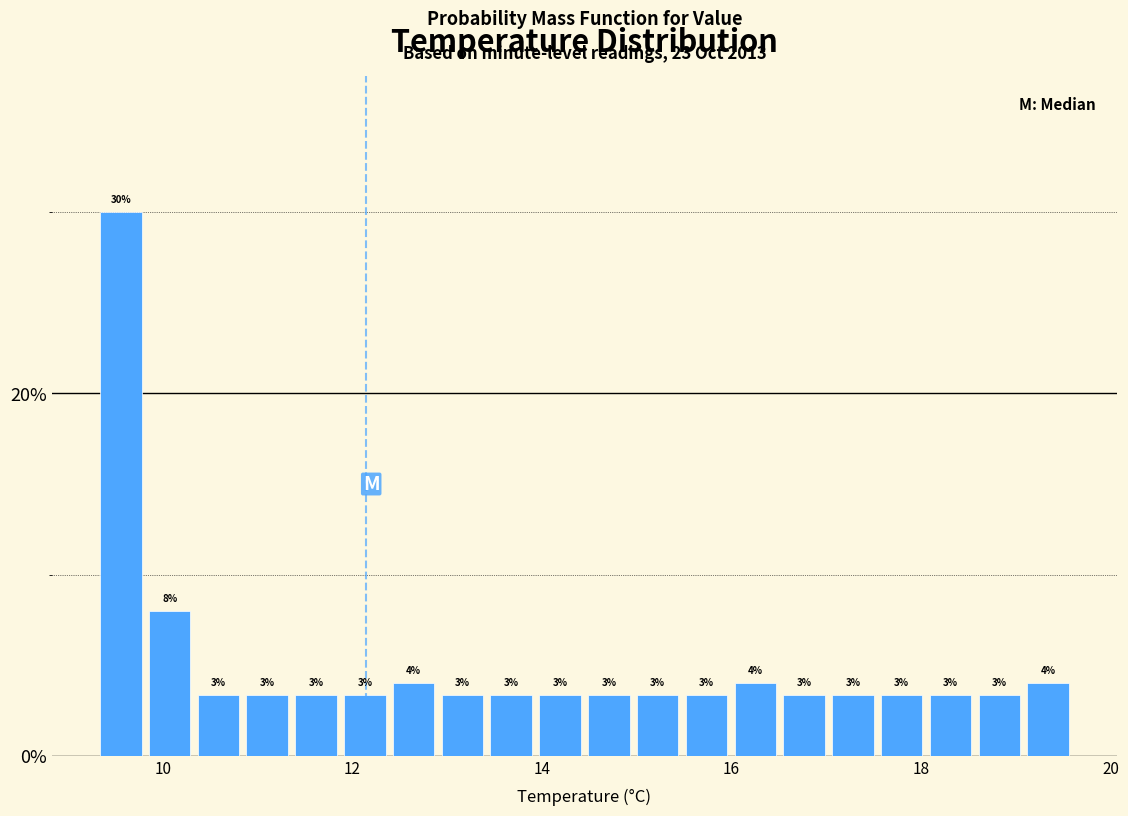

Around what value on the x-axis is the tallest bar? Give the approximate position of its centre, as read against the axis.

9.6